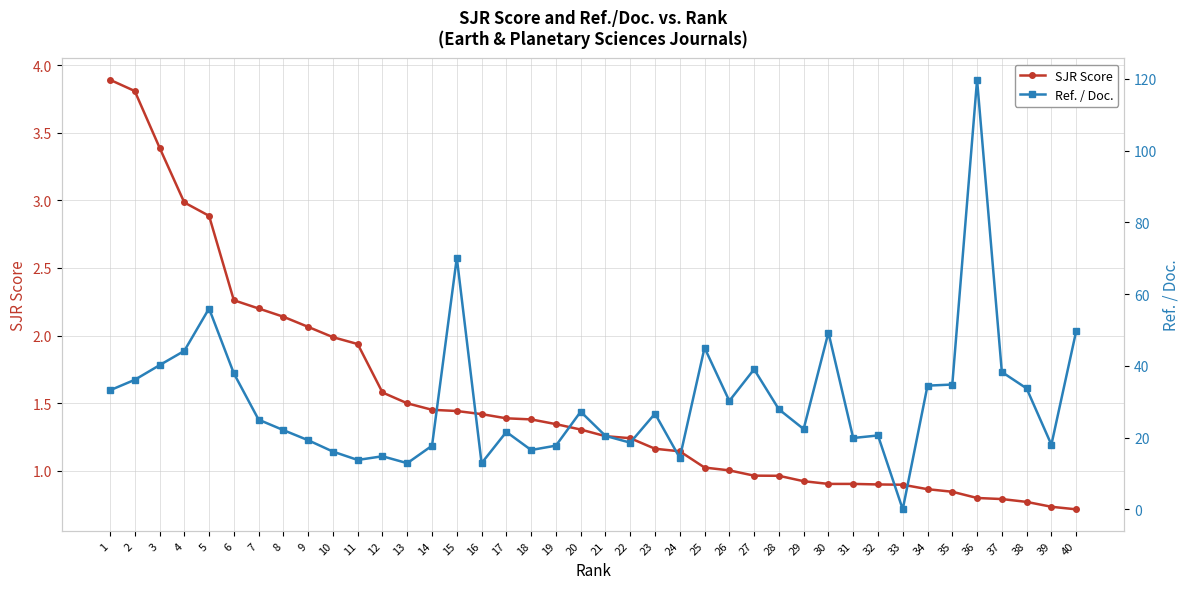

How many intersections are there between SJR Score and Ref. / Doc.?

2